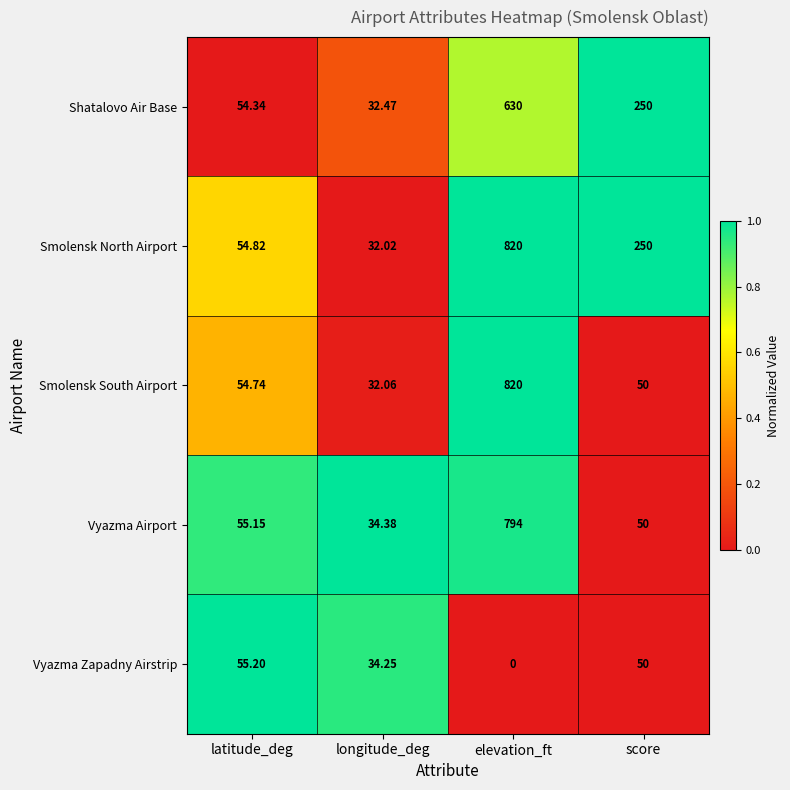

At which label does Smolensk North Airport reach its peak?

elevation_ft